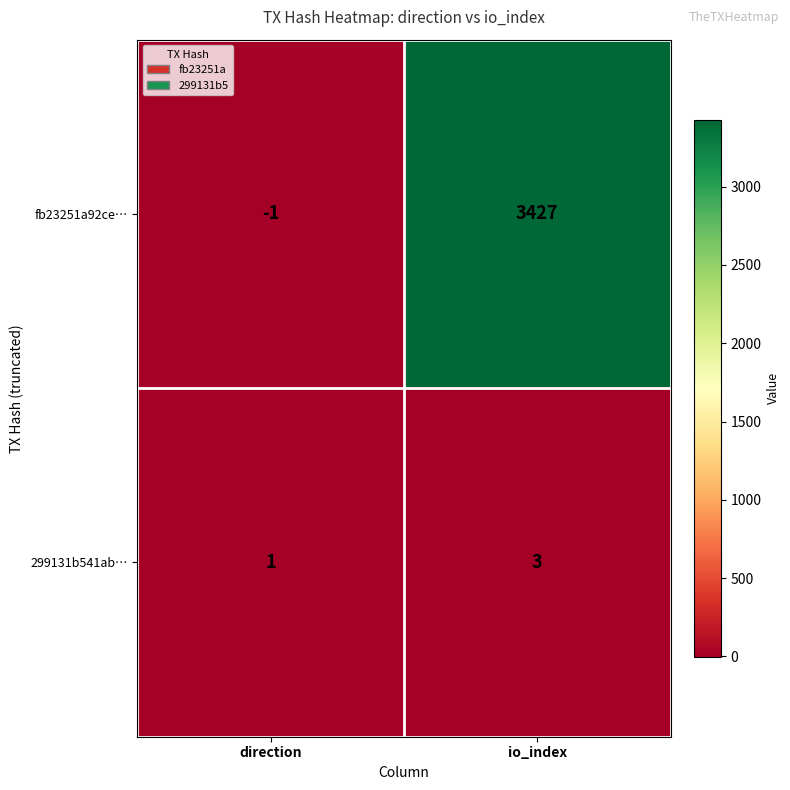

At which category is the sum across all series the highest?

io_index